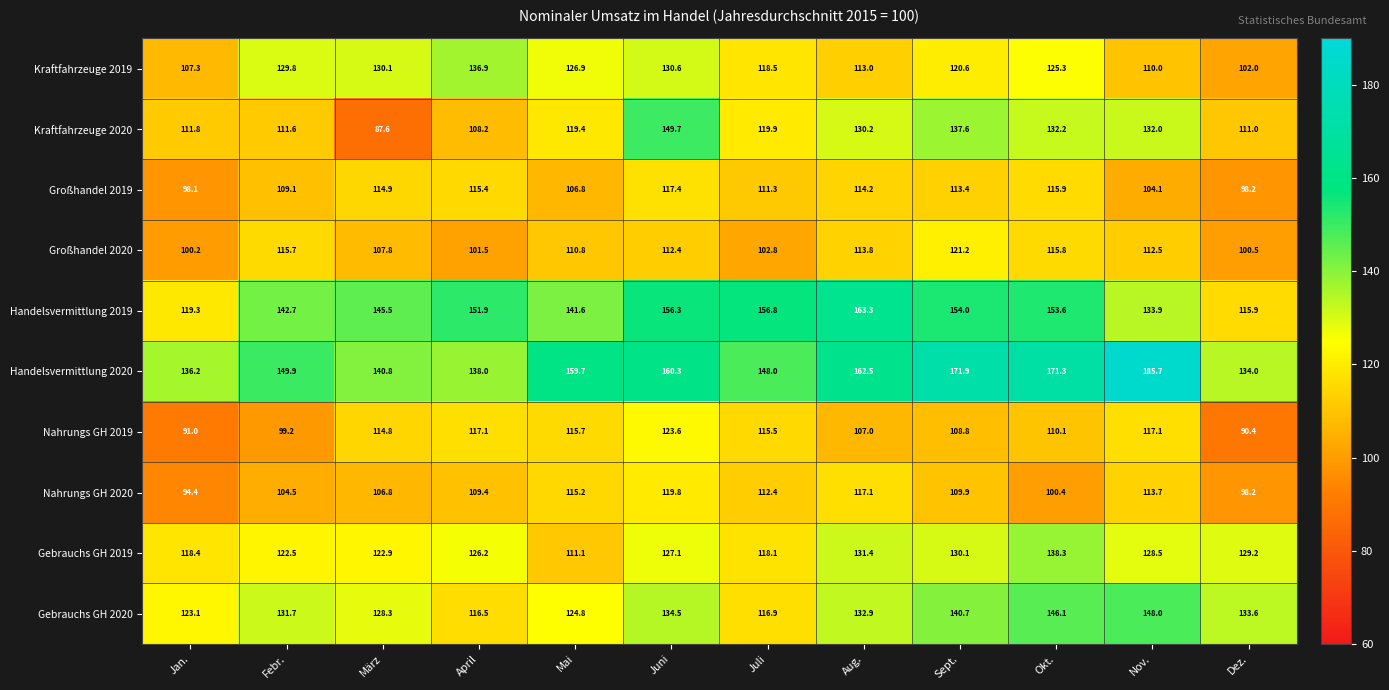

What is the spread (max minus min) of values at Aug.?

56.3